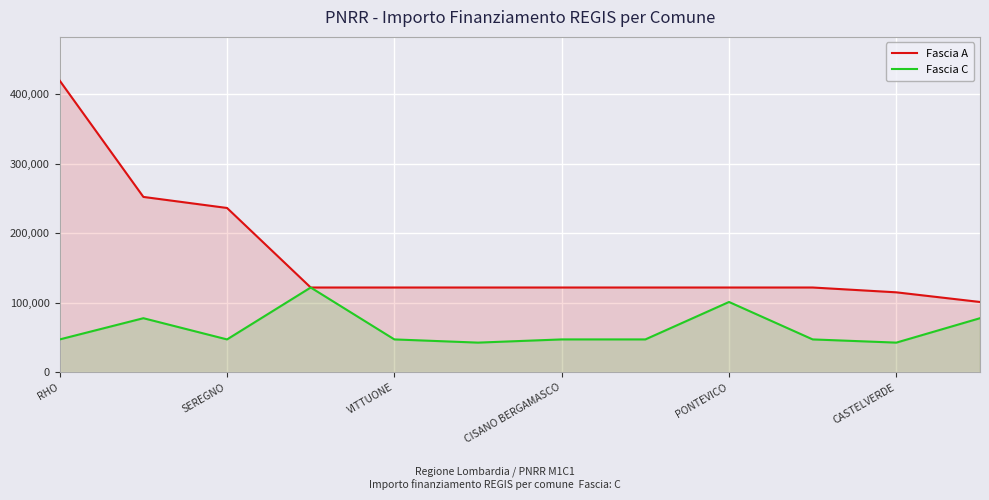

How many data points in Fascia A are above 121992?

3